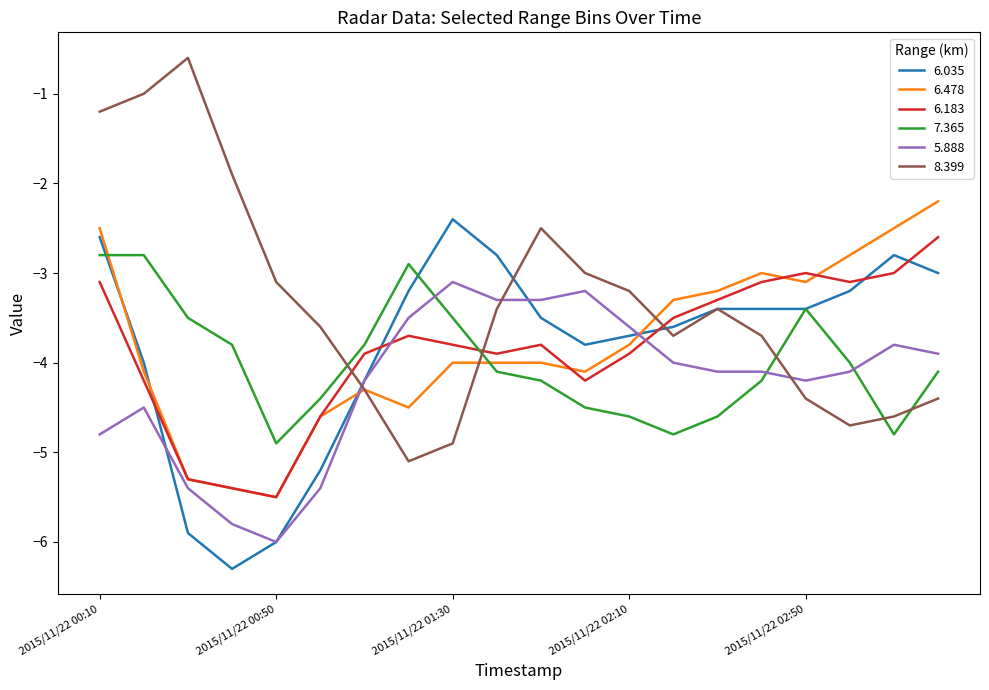

After their last crossing, which series has the higher values: 6.035 or 6.478?

6.478